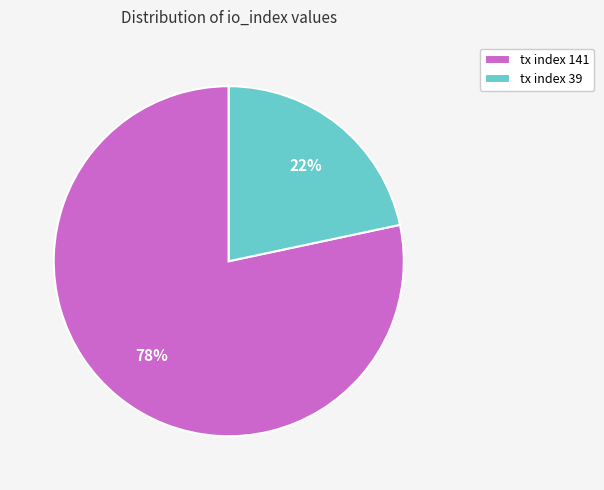

The tx index 39 slice represents 22% of the pie. True or false?

True